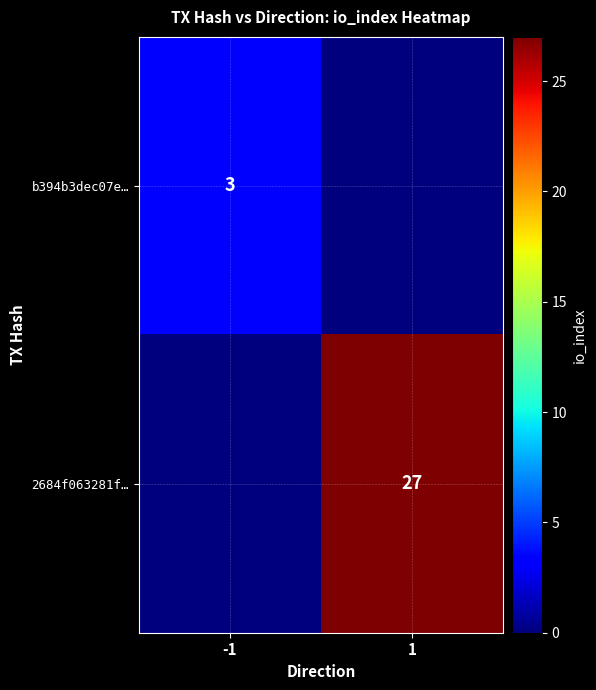

True or false: 2684f063281f… has a value of 44 at 1.

False